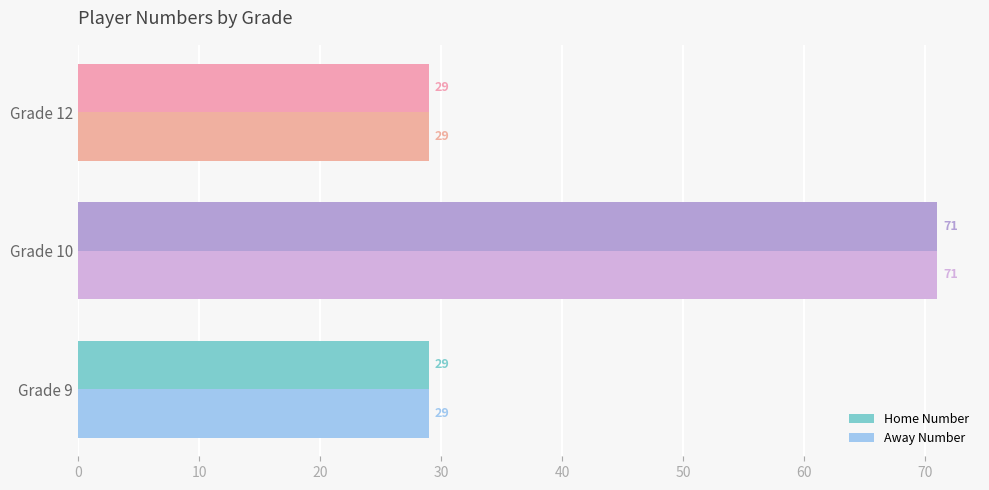

How many Away Number values are between 29 and 71?

3